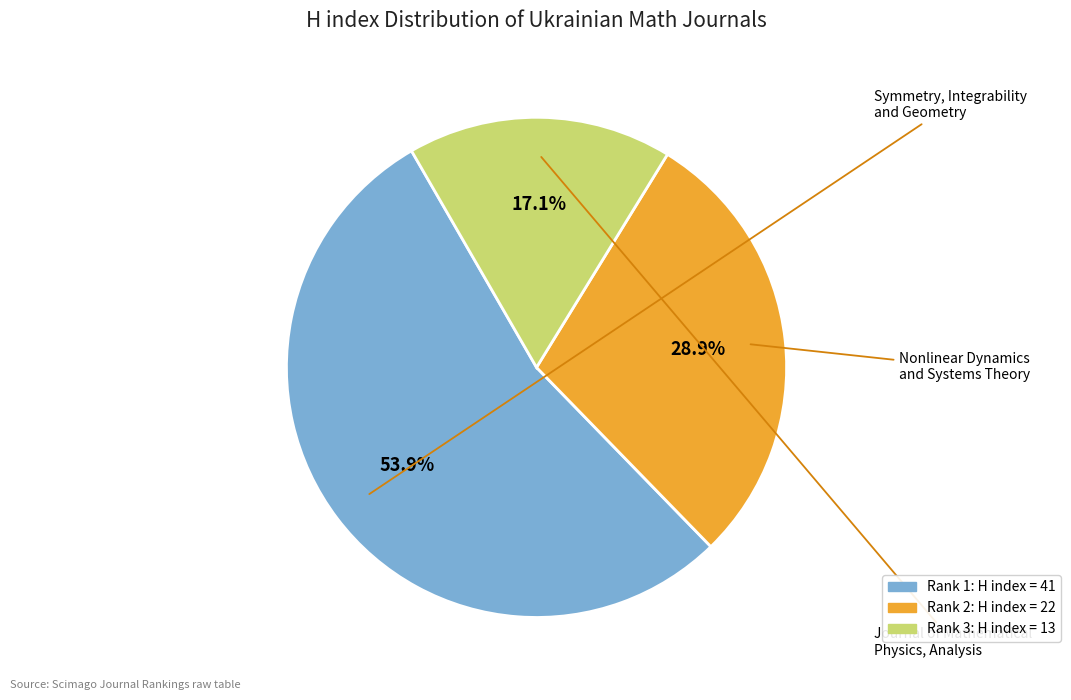

Is there any slice that represents more than half of the pie?

Yes